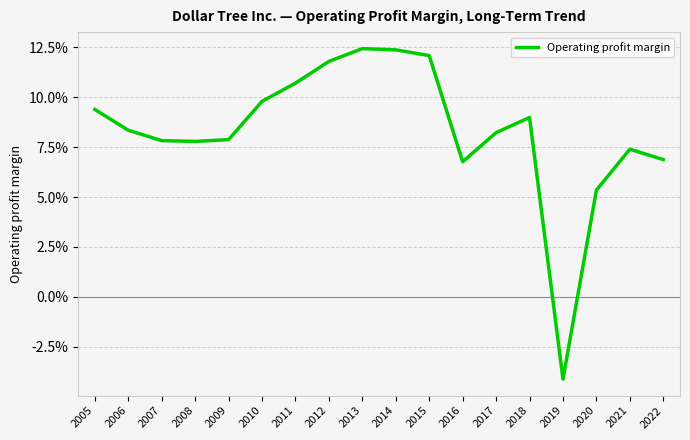

At which label is the value closest to 0?

2019